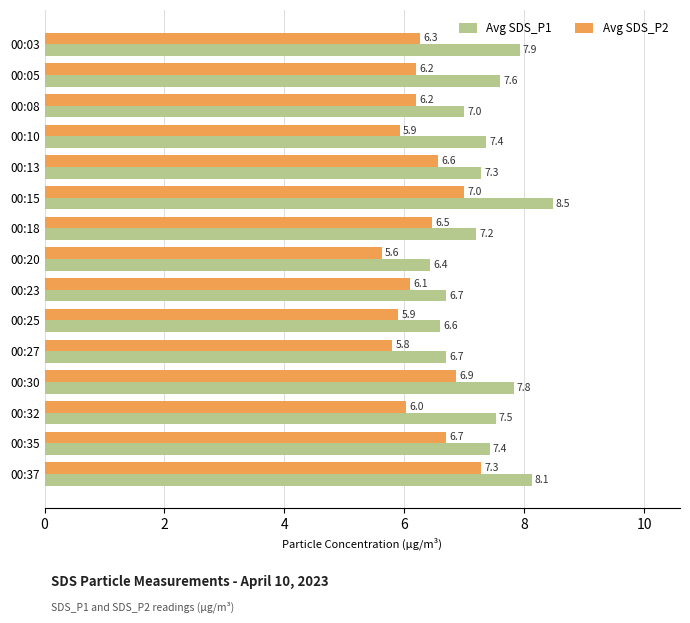

True or false: Avg SDS_P1 has a value of 7.5 at 00:32.

True